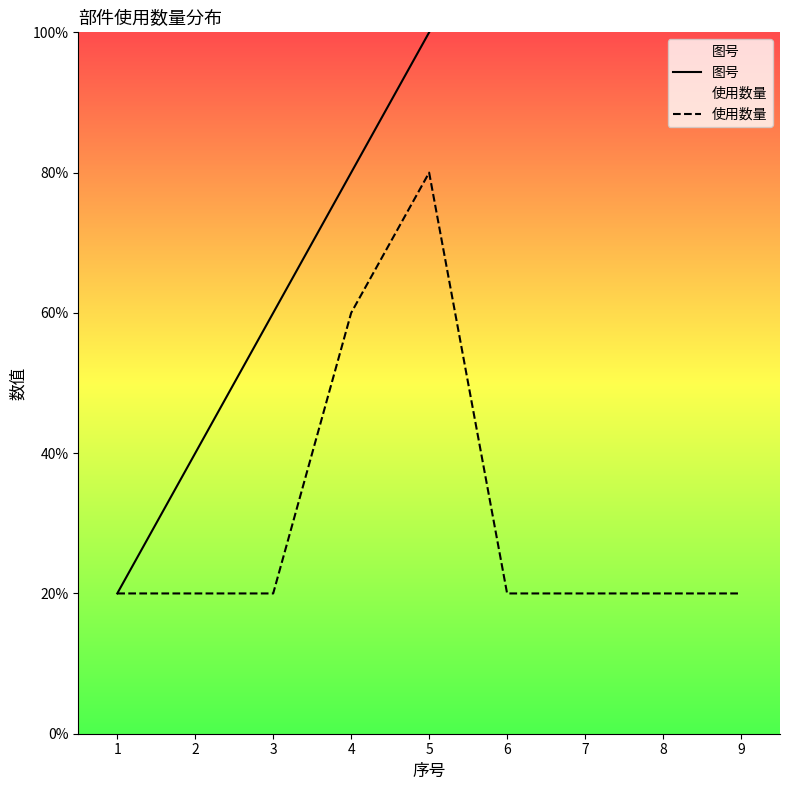

True or false: 使用数量 and 图号 intersect in this chart.

False